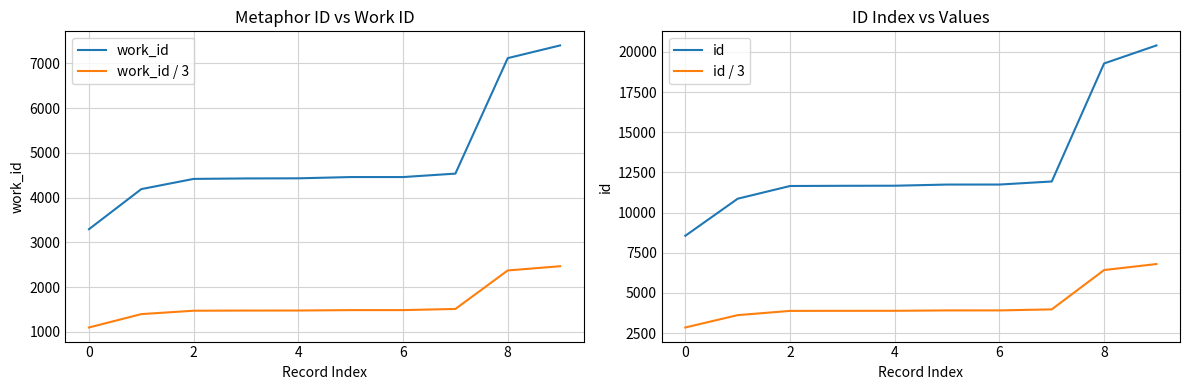

The value of id / 3 at 2 is 3884.3. True or false?

True